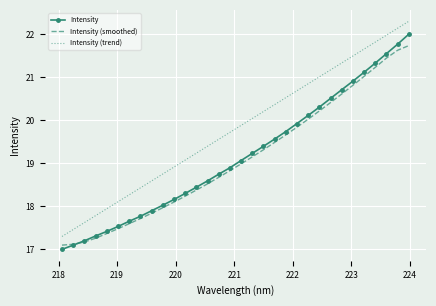

What is the maximum value for Intensity (trend)?

22.3